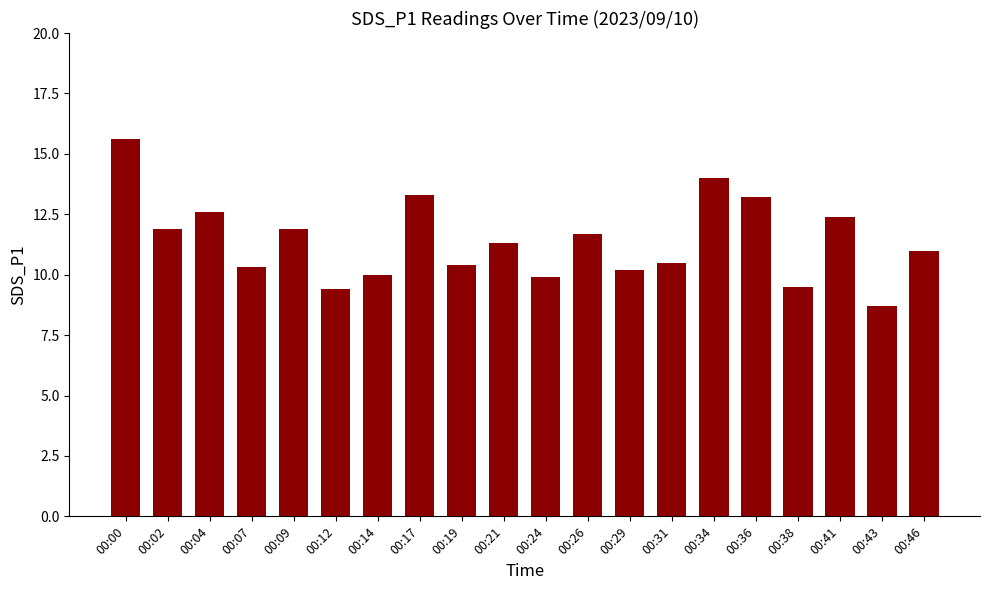

Which label corresponds to the largest value in the chart?

00:00